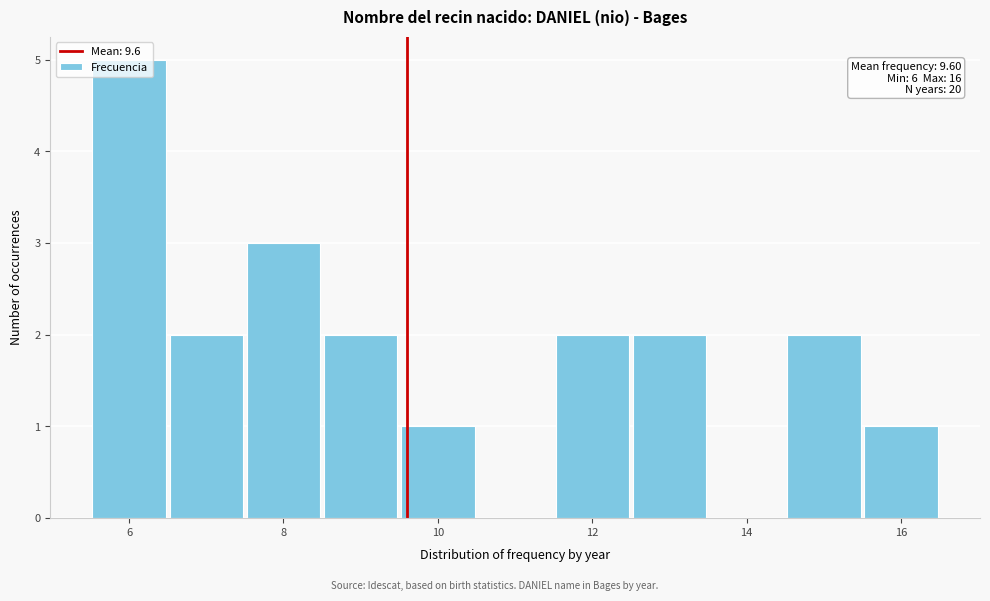

Over which range of the x-axis is the bar tallest?

5.5 to 6.5